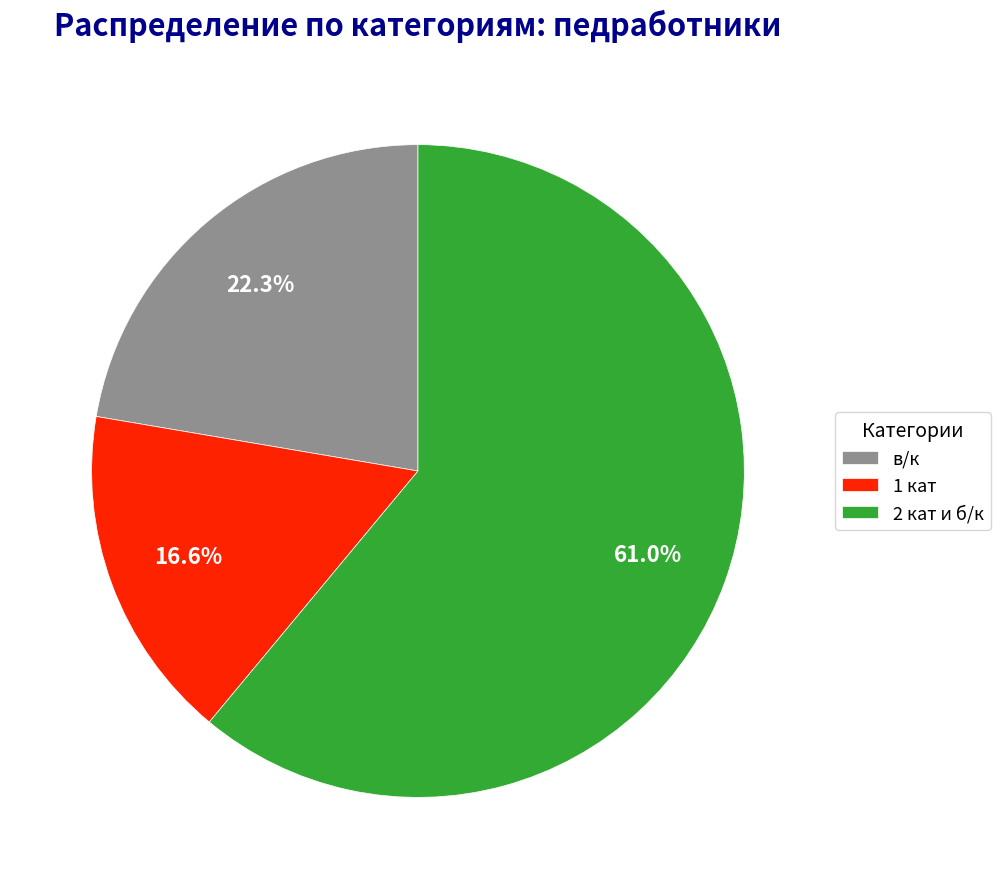

What percentage do 2 кат и б/к and в/к together represent?

83.4%